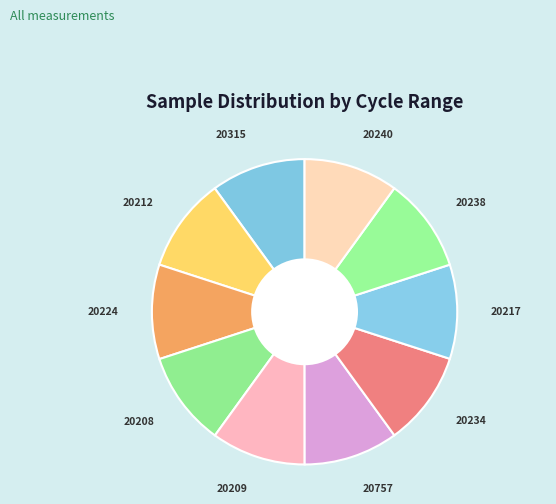

Is there any slice that represents more than half of the pie?

No